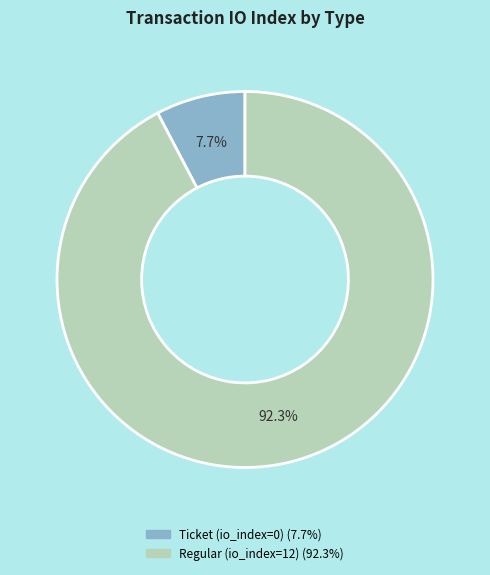

Is there any slice that represents more than half of the pie?

Yes